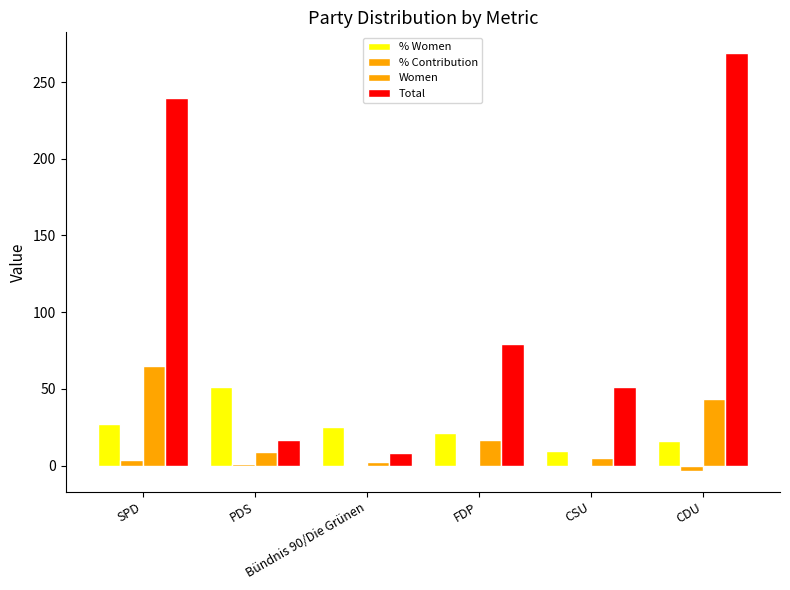

At which category is the sum across all series the highest?

SPD